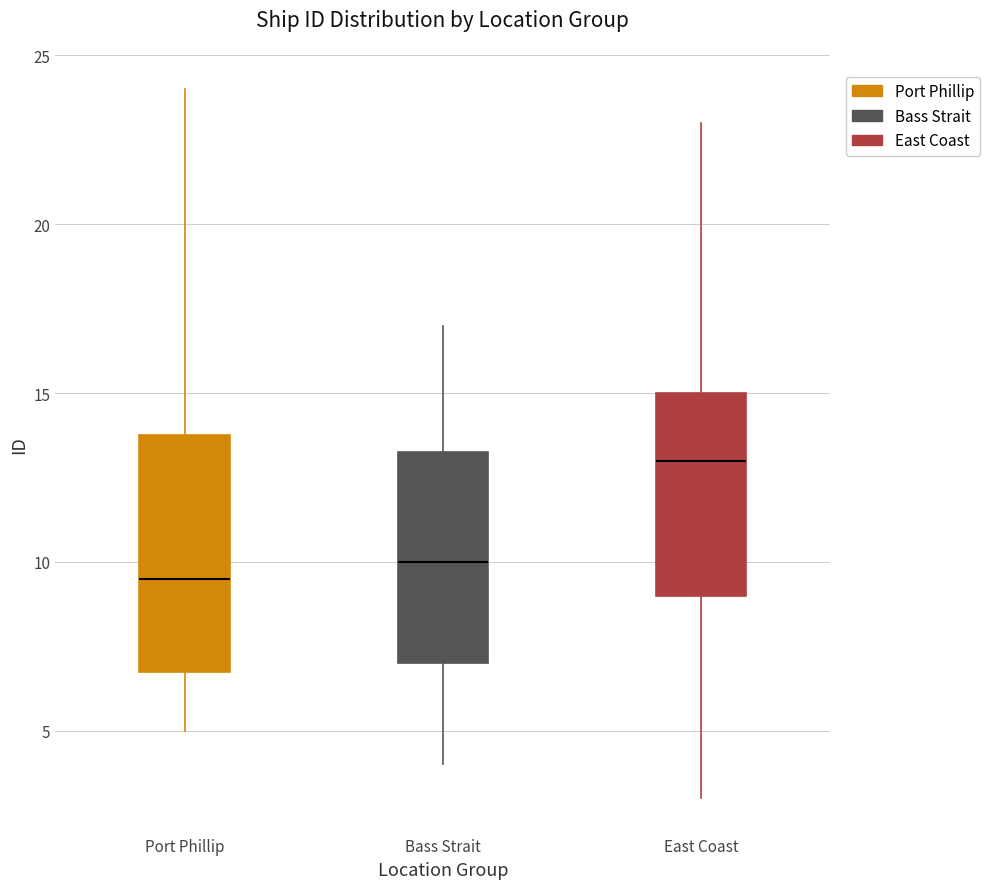

Which box's median line is the highest?

East Coast